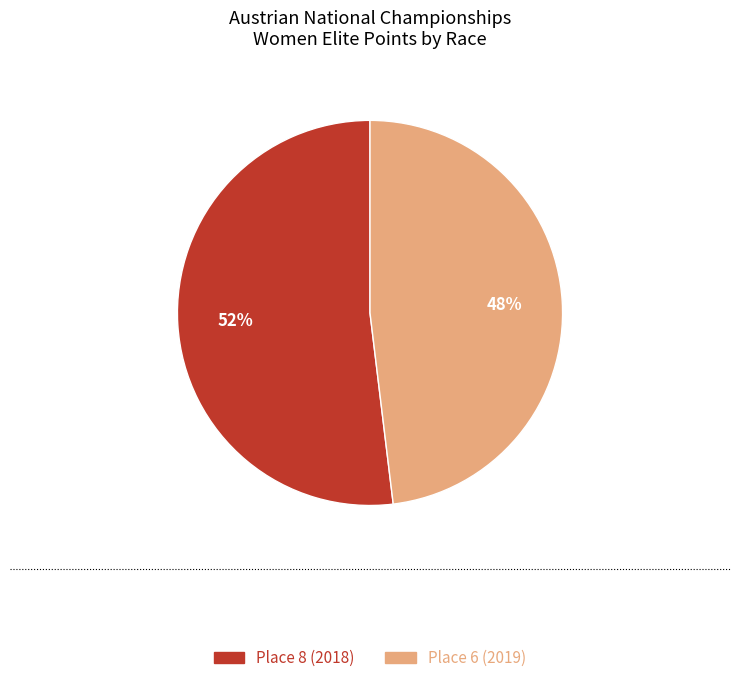

What is the majority slice?

Place 8 (2018)